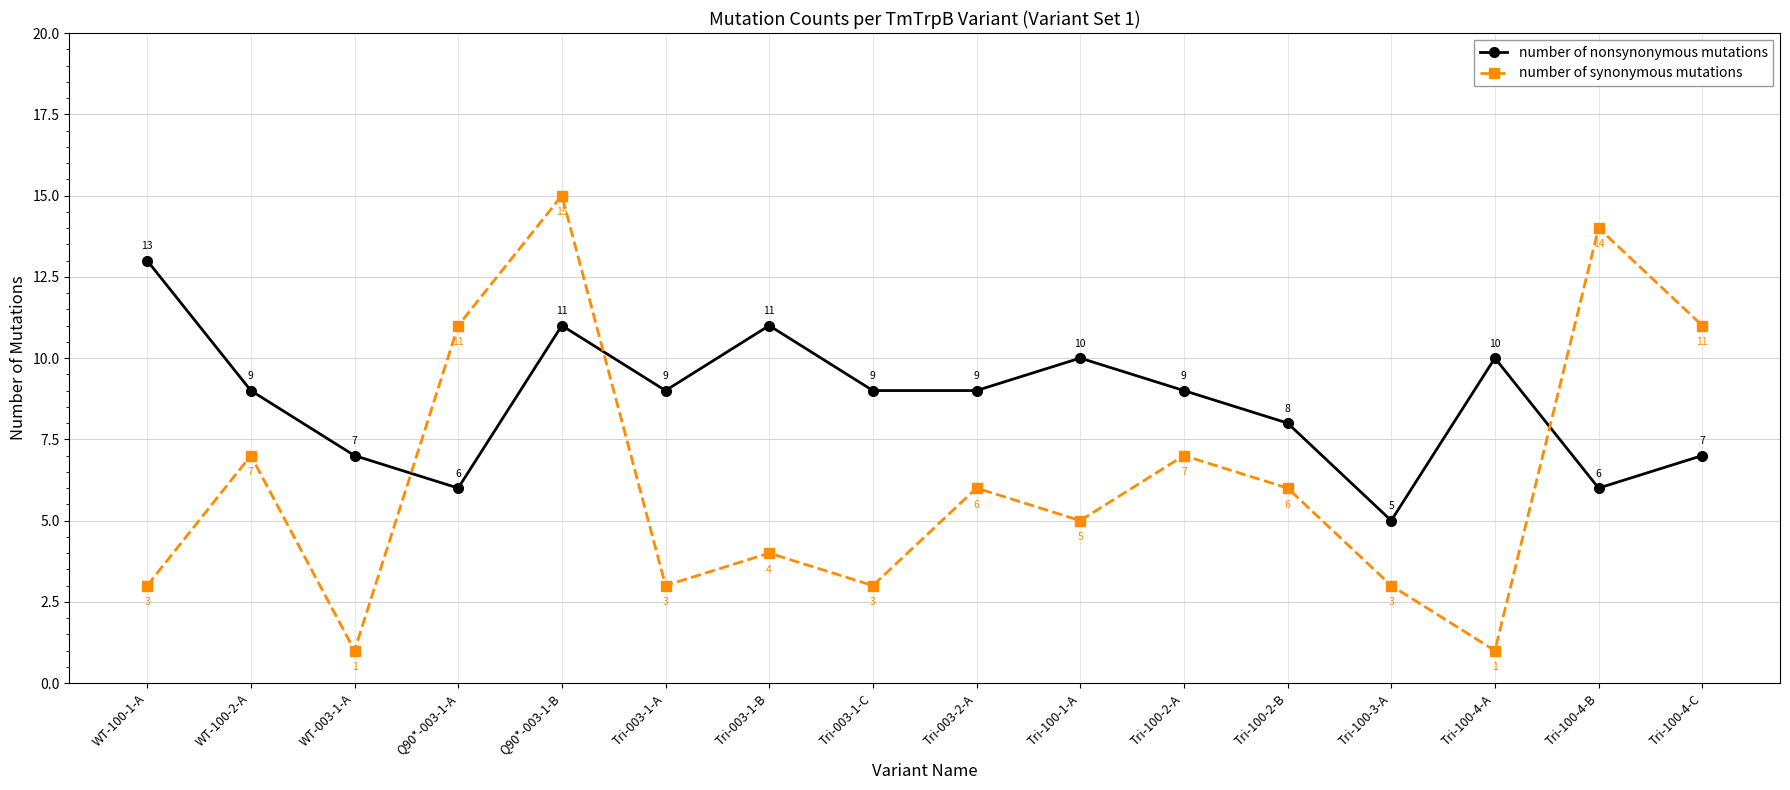

Does the chart display data point markers on the line(s)?

Yes